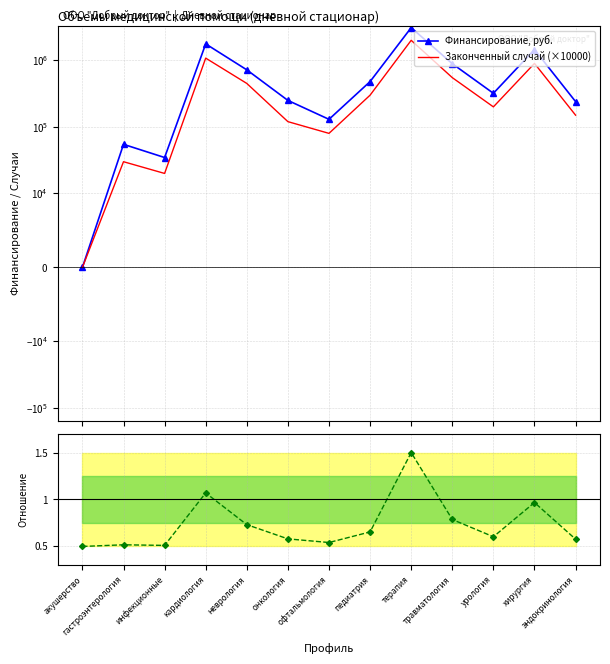

Reading right to left, transcribe all the data shown in this chart.

Финансирование, руб.: эндокринология=240000.0	хирургия=1450000.0	урология=320000.0	травматология=890000.0	терапия=3100000.0	педиатрия=480000.0	офтальмология=130000.0	онкология=250000.0	неврология=720000.0	кардиология=1766619.0	инфекционные=34688.0	гастроэнтерология=54744.0	акушерство=0.0
Законченный случай (×10000): эндокринология=150000.0	хирургия=900000.0	урология=200000.0	травматология=550000.0	терапия=2000000.0	педиатрия=300000.0	офтальмология=80000.0	онкология=120000.0	неврология=450000.0	кардиология=1080000.0	инфекционные=20000.0	гастроэнтерология=30000.0	акушерство=0.0
Отношение к максимуму: эндокринология=0.6	хирургия=1.0	урология=0.6	травматология=0.8	терапия=1.5	педиатрия=0.7	офтальмология=0.5	онкология=0.6	неврология=0.7	кардиология=1.1	инфекционные=0.5	гастроэнтерология=0.5	акушерство=0.5